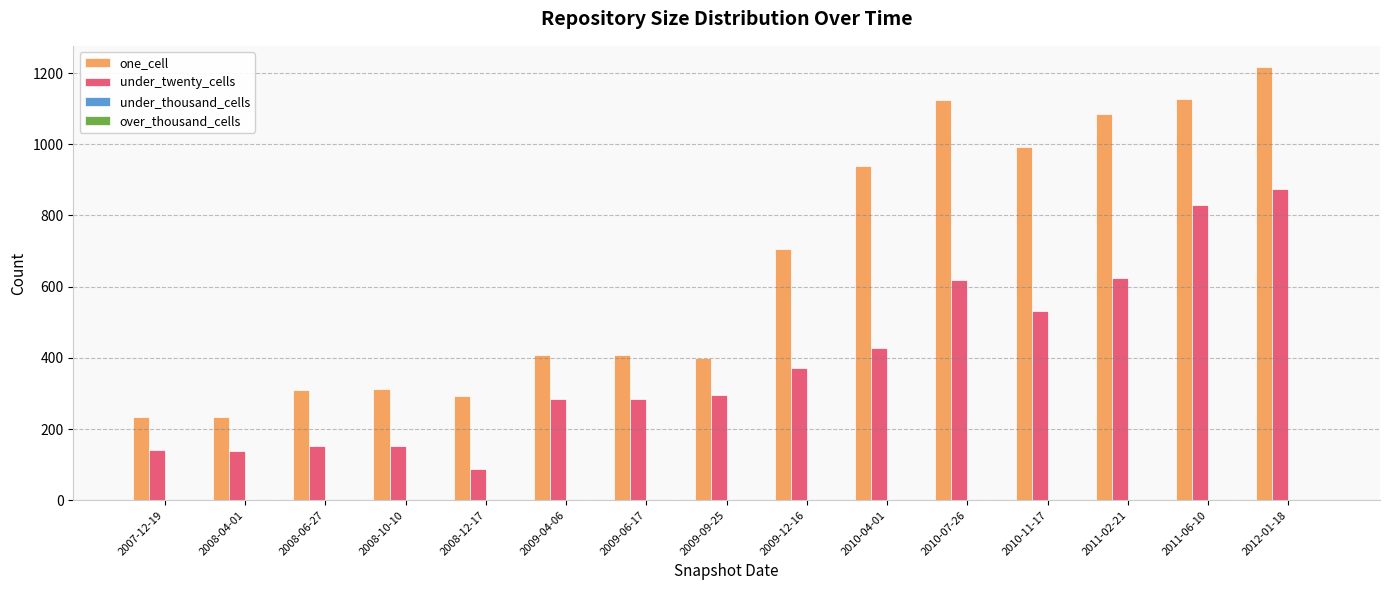

At which category is the sum across all series the highest?

2012-01-18